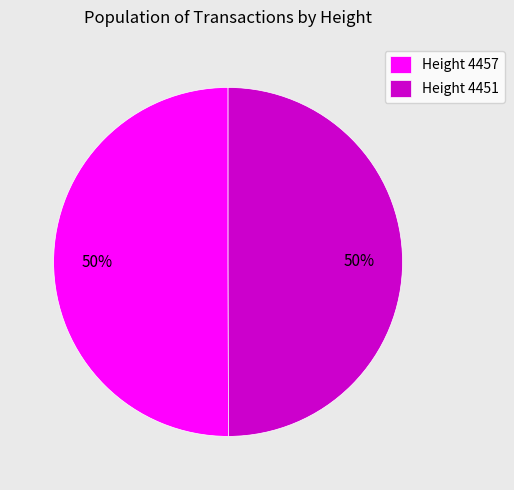

To the nearest percent, what percentage of the pie is Height 4451?

50%